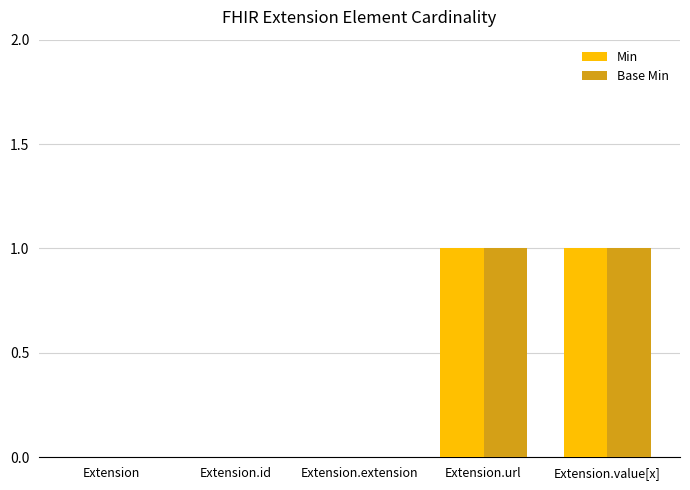

What is the maximum value shown in the chart?

1